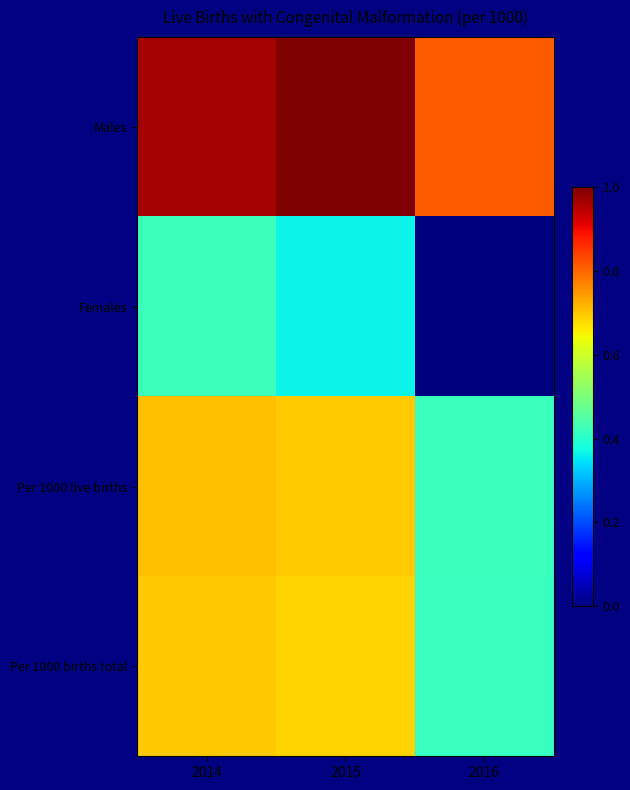

What is the spread (max minus min) of values at 2015?

0.6